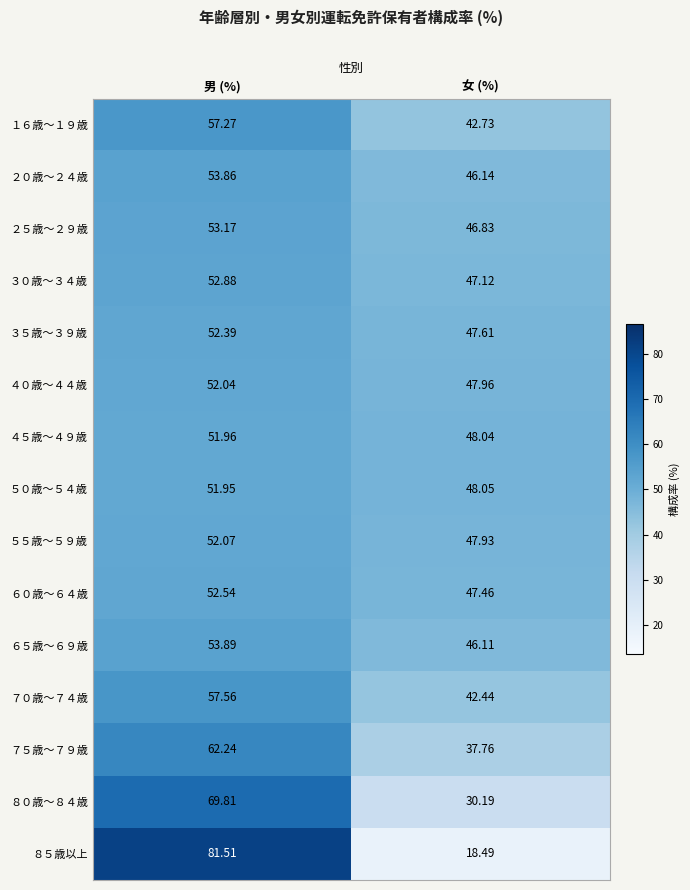

At which category does the chart reach its minimum across all series?

女 (%)